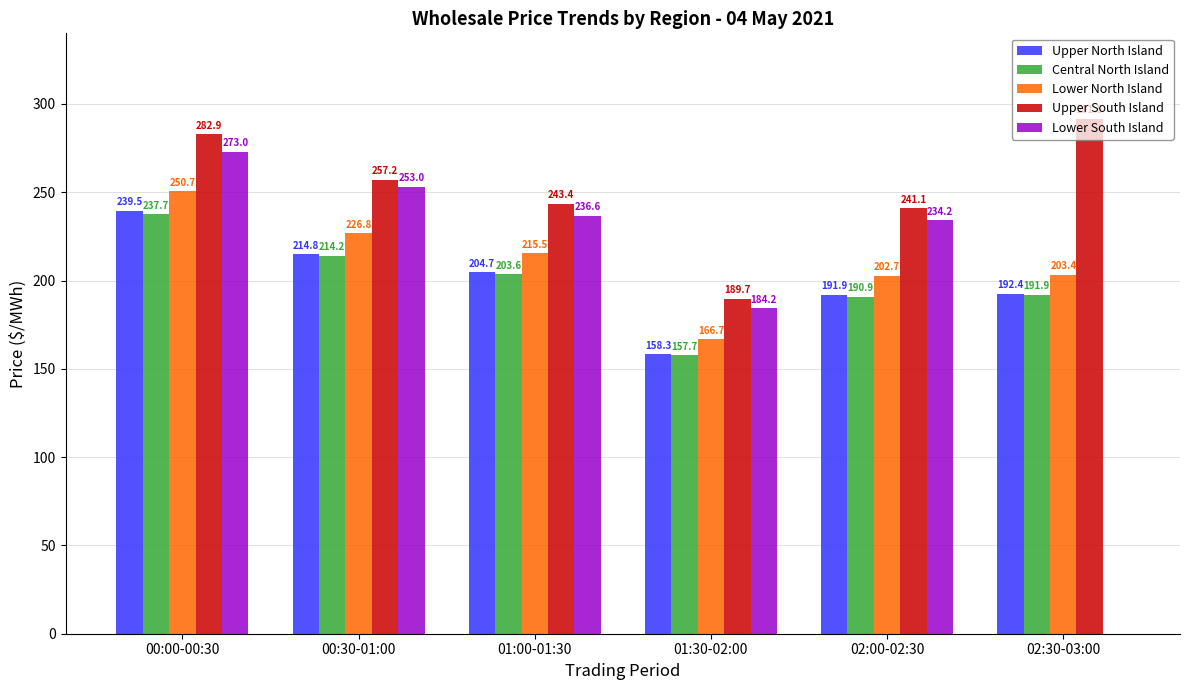

What is the sum of all Lower North Island values?

1265.8